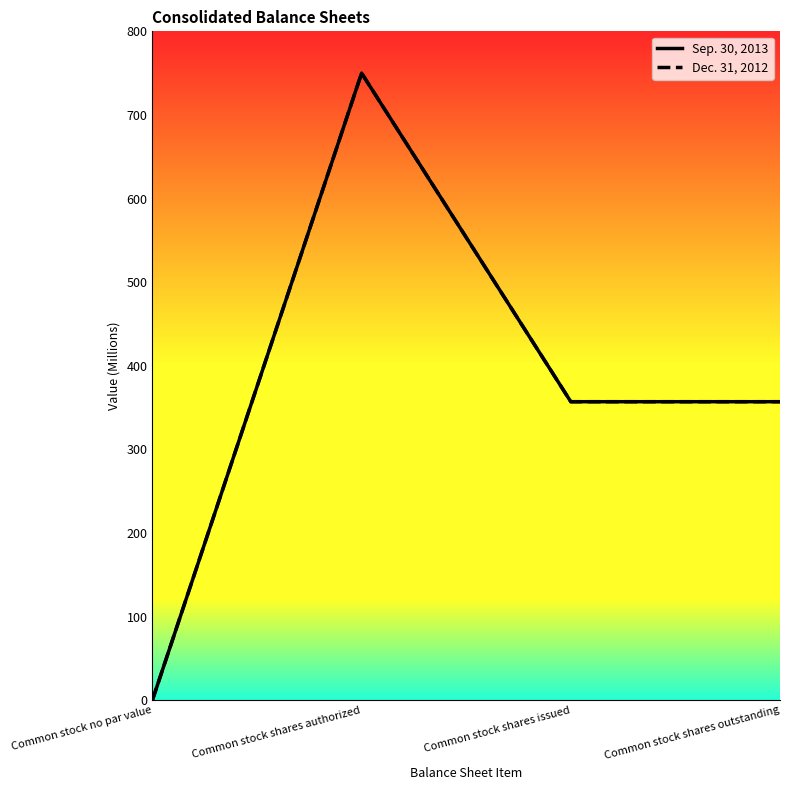

List the series in order of their peak value, highest first.

Sep. 30, 2013, Dec. 31, 2012